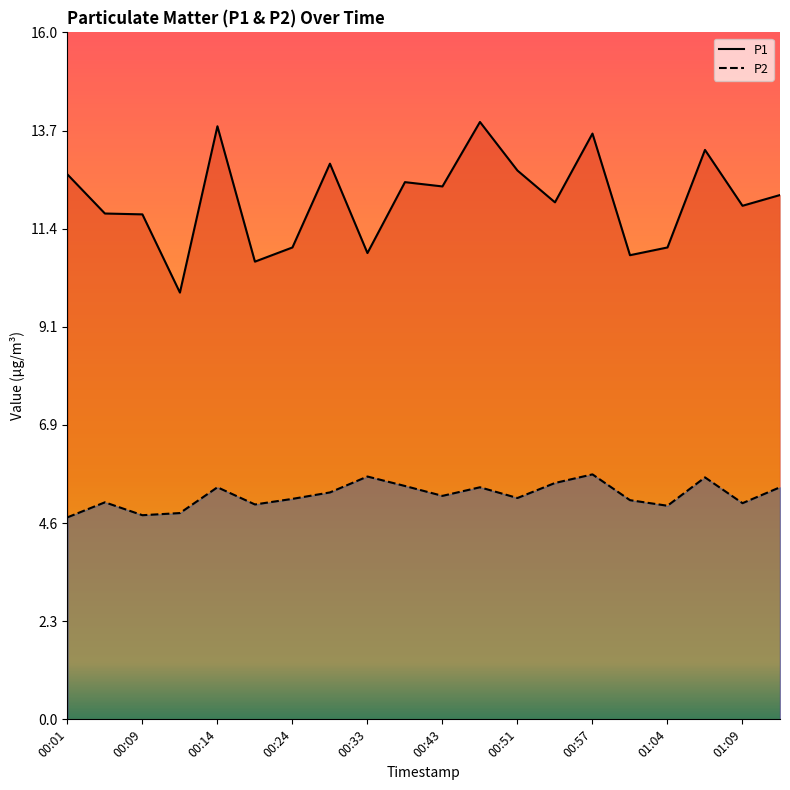

What is the average value of the P1 series?

12.1